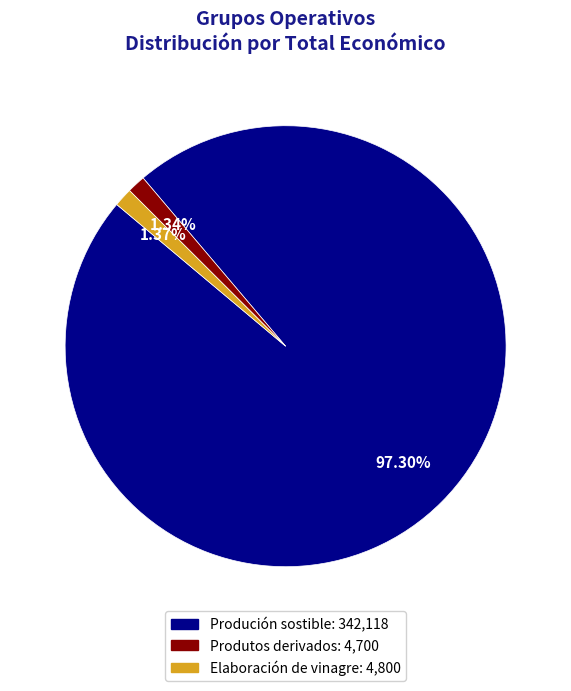

Does Elaboración de vinagre represent more than half of the total?

No